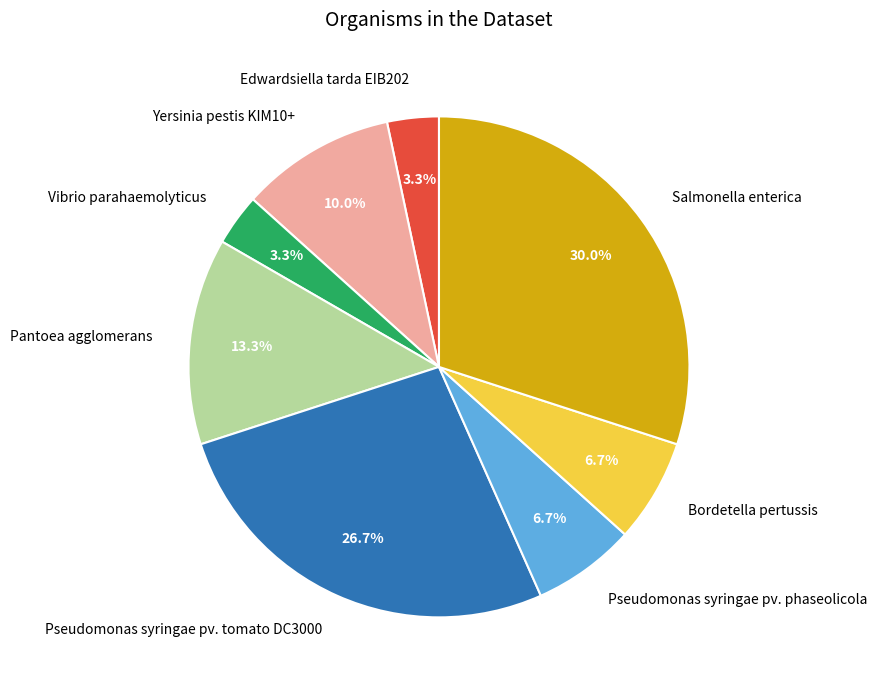

True or false: Salmonella enterica accounts for 37% of the total.

False